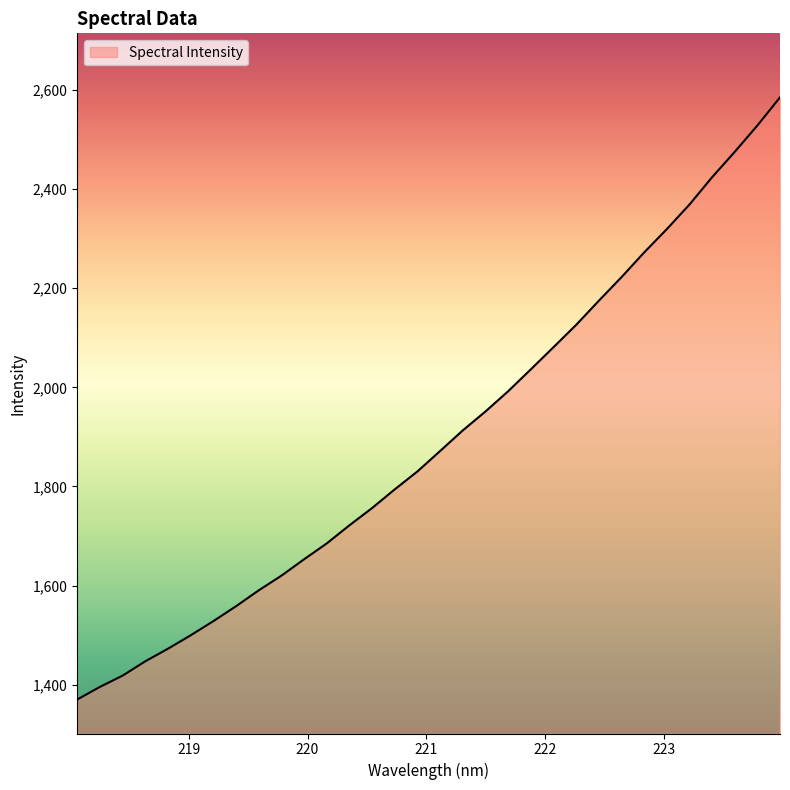

What is the greatest value displayed?

2585.1